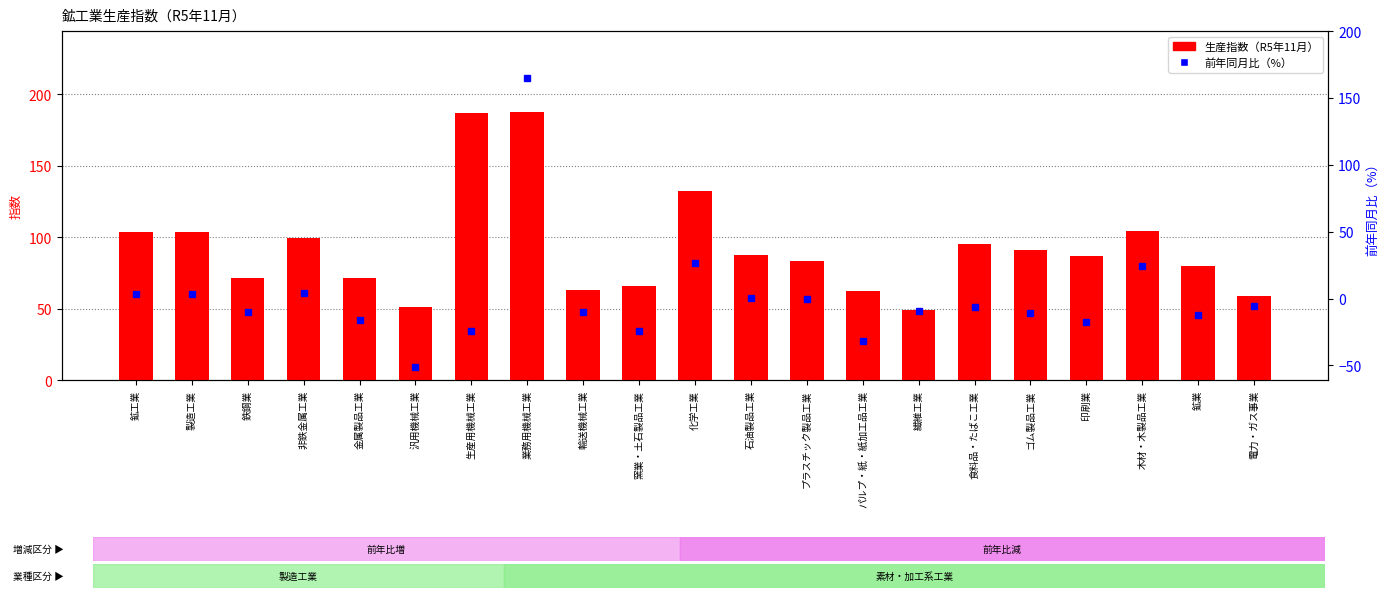

Rank the series at 化学工業 from lowest to highest value.

前年同月比（%）, 生産指数（R5年11月）